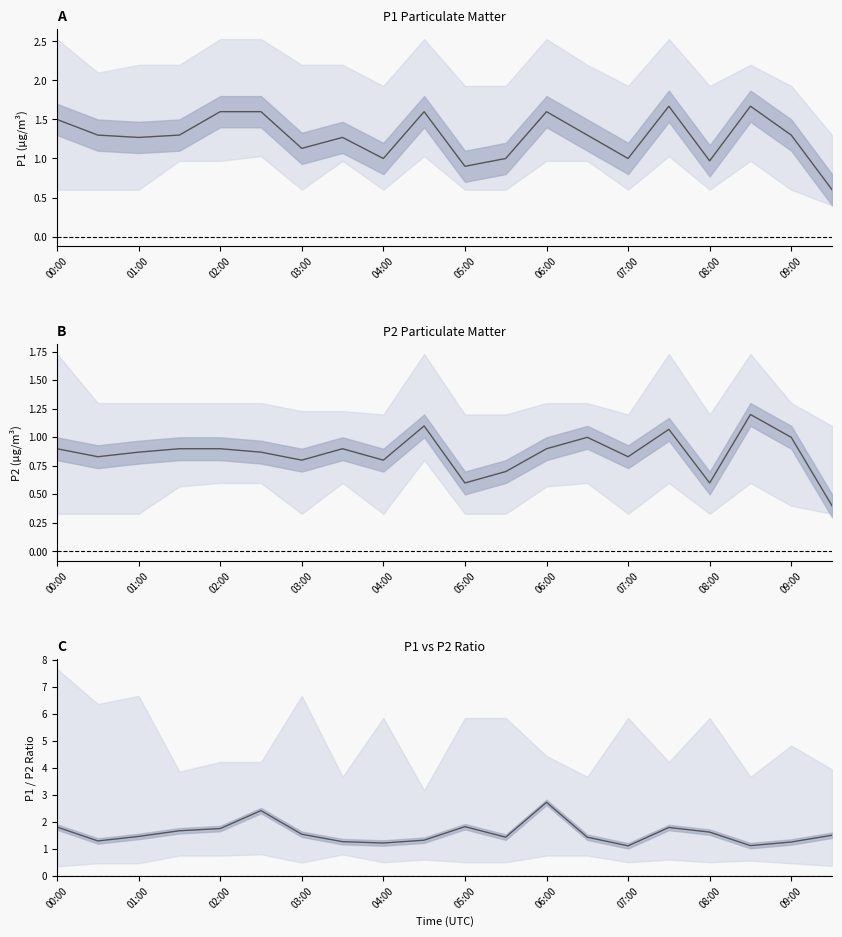

List the labels in order of P1 center value, largest first.

15, 17, 04:00, 05:00, 09:00, 12, 00:00, 01:00, 03:00, 13, 18, 02:00, 07:00, 06:00, 08:00, 11, 14, 16, 10, 19